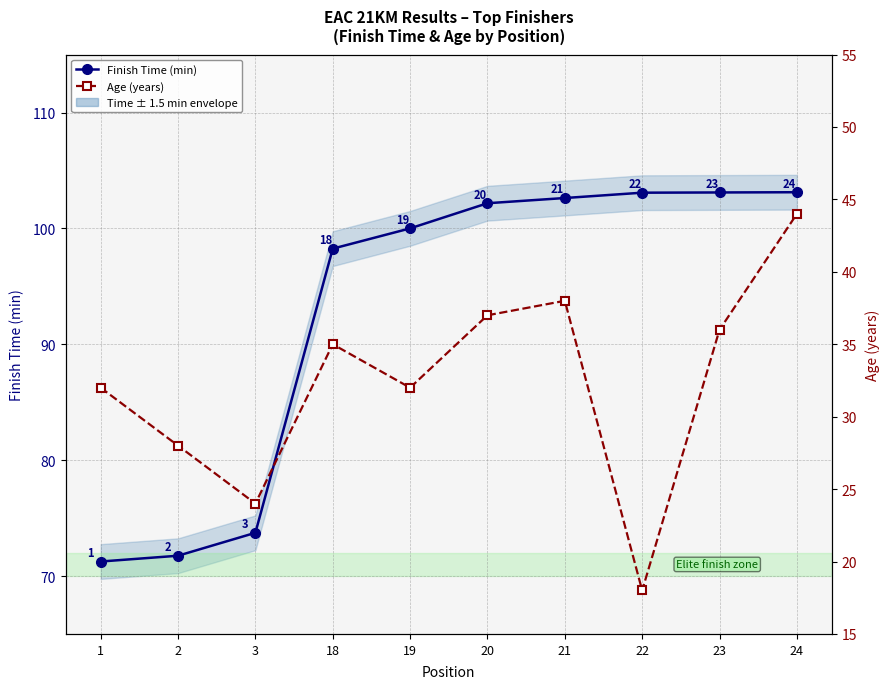

What is the value of the Age (years) point at the 5th from the left?

32.0